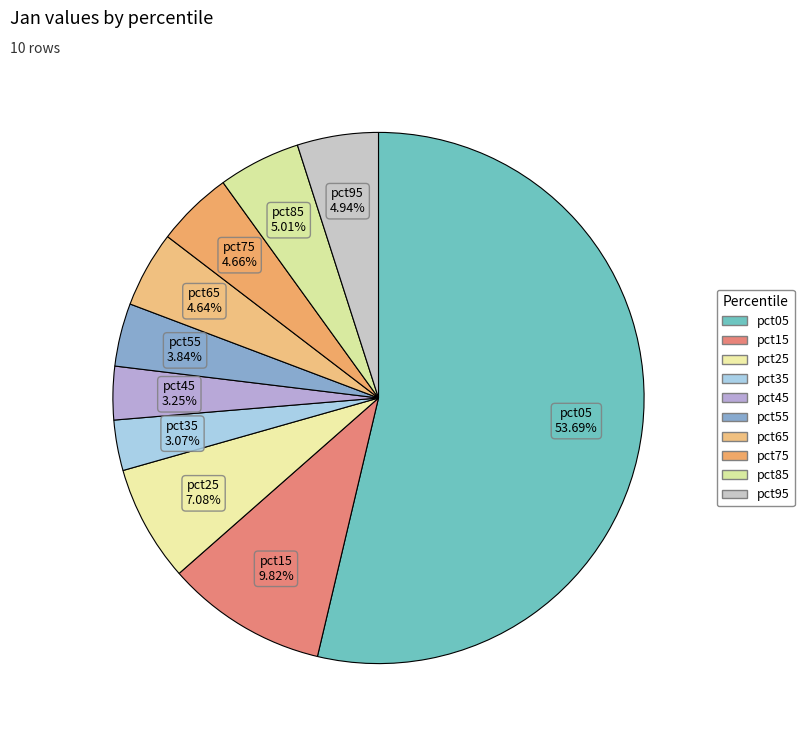

Is the sum of pct35 and pct55 greater than half?

No